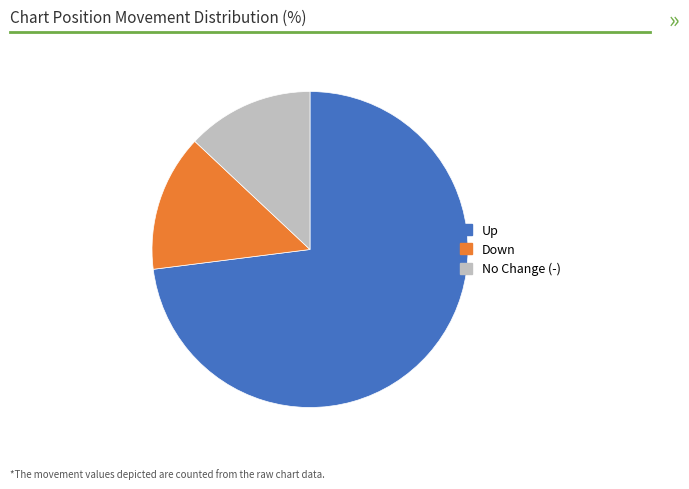

Is Down the majority of the pie?

No